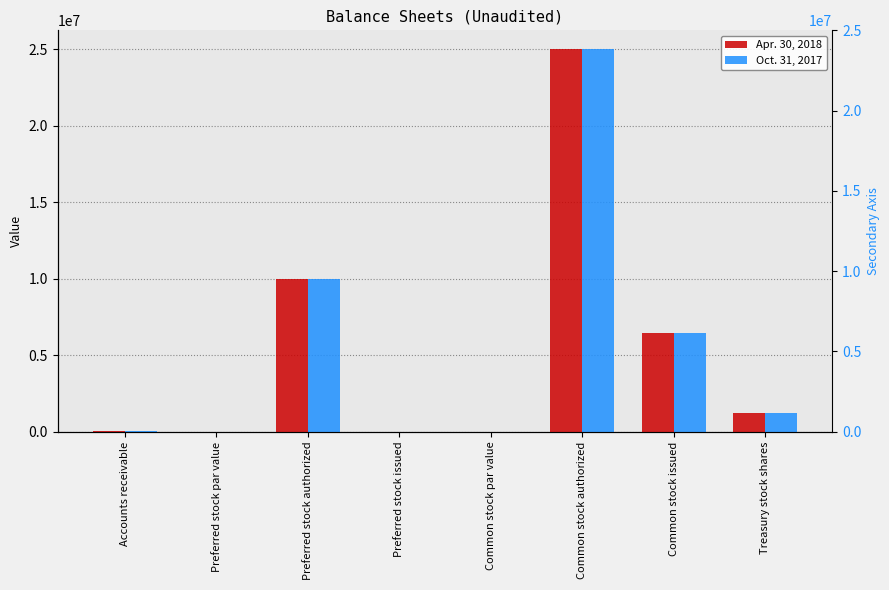

Where is Apr. 30, 2018 nearest to the value 12500000?

Preferred stock authorized